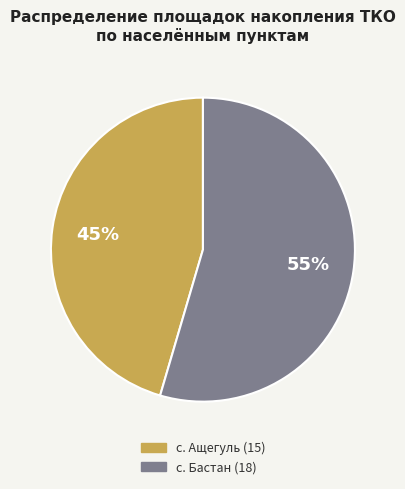

True or false: с. Ащегуль accounts for 55% of the total.

False